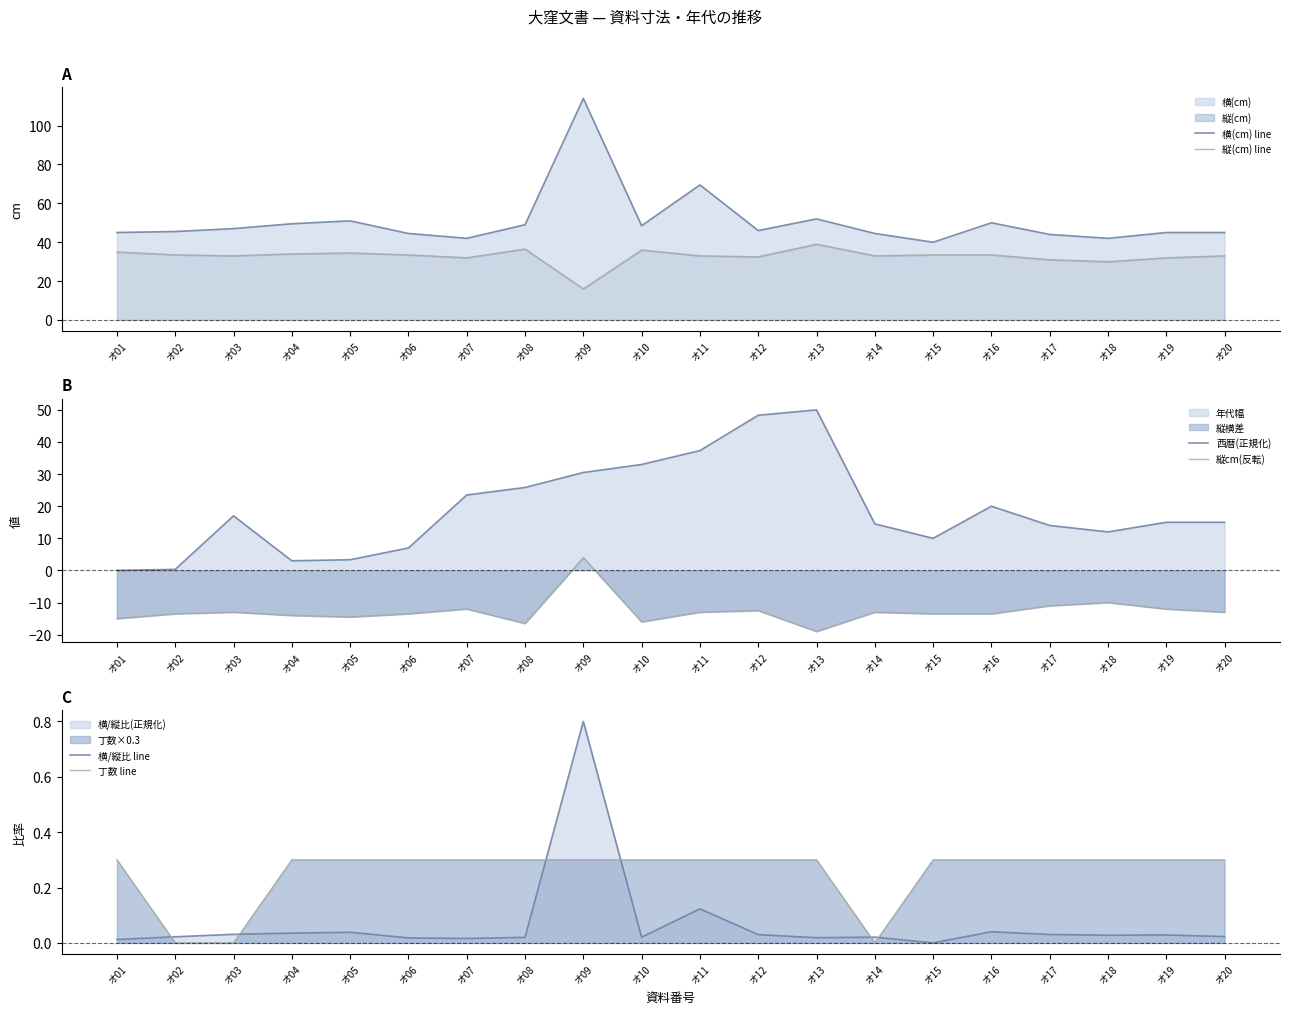

True or false: 縦cm(反転) has a value of -5.4 at オ14.

False